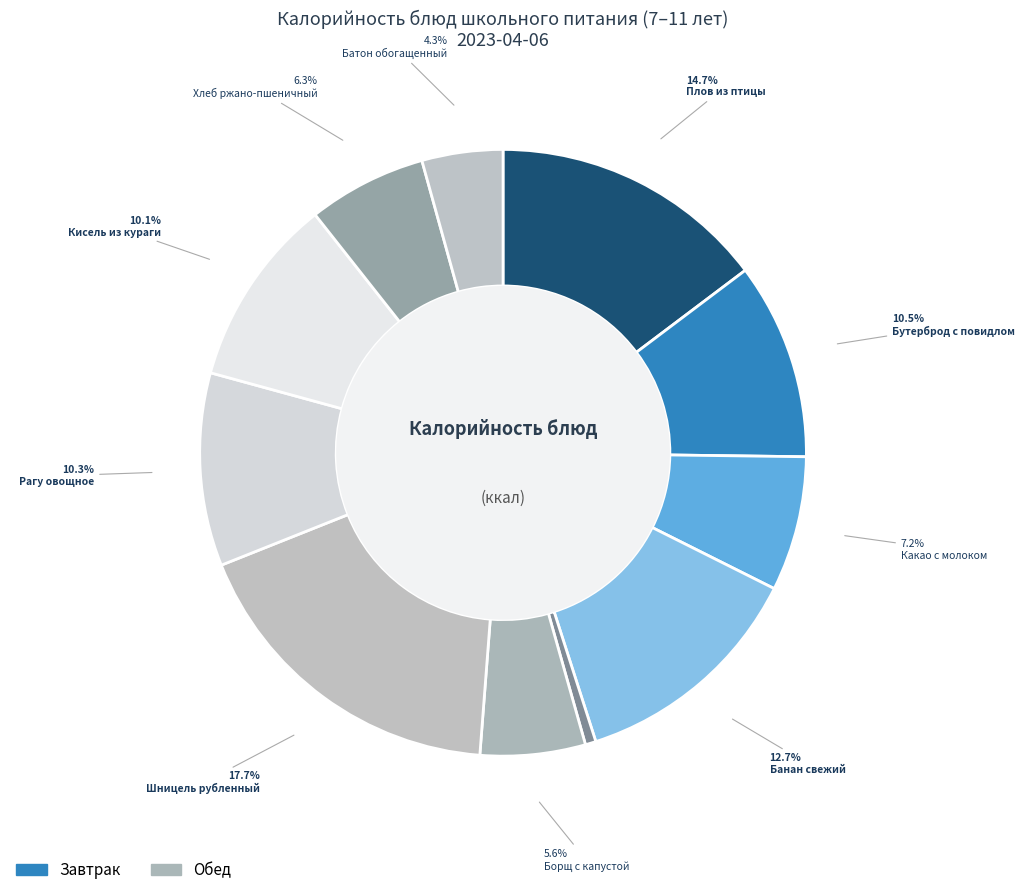

Which category has the biggest portion of the pie?

Шницель рубленный